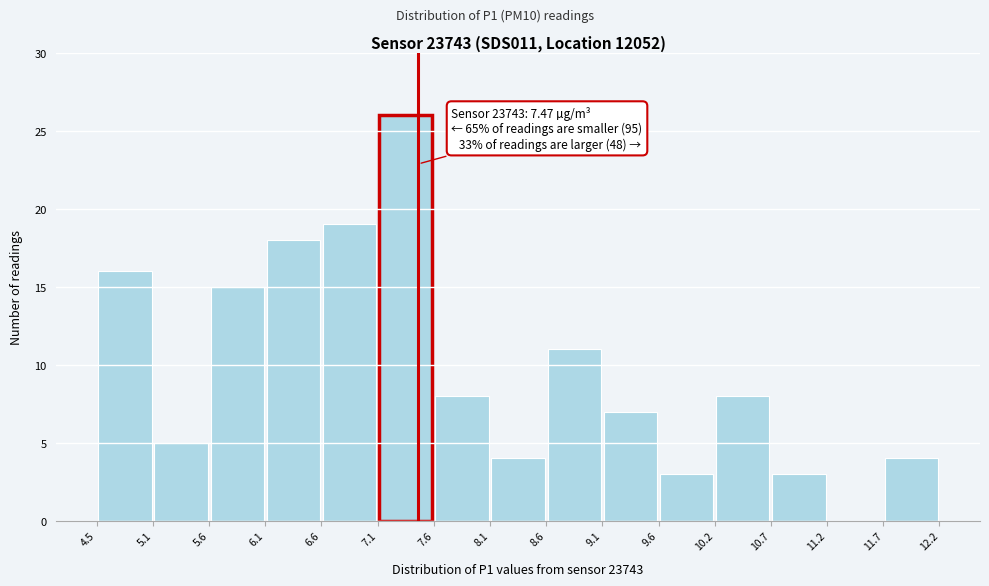

Which range on the x-axis has the tallest bar?

7.1 to 7.6